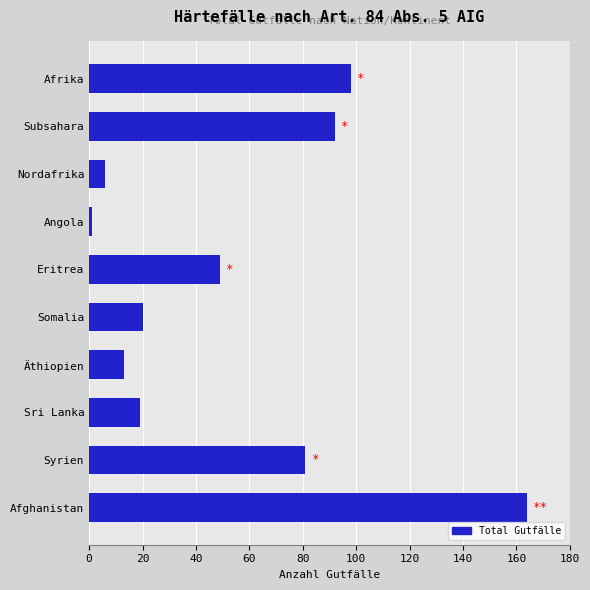

What is the average value?

54